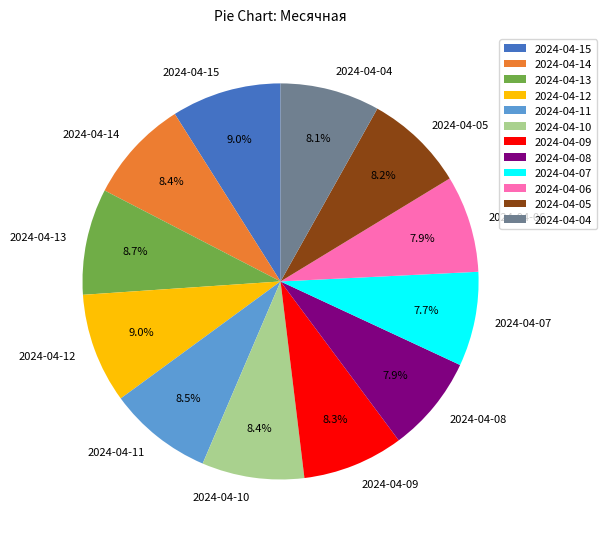

Combined, do 2024-04-11 and 2024-04-10 account for over 50%?

No